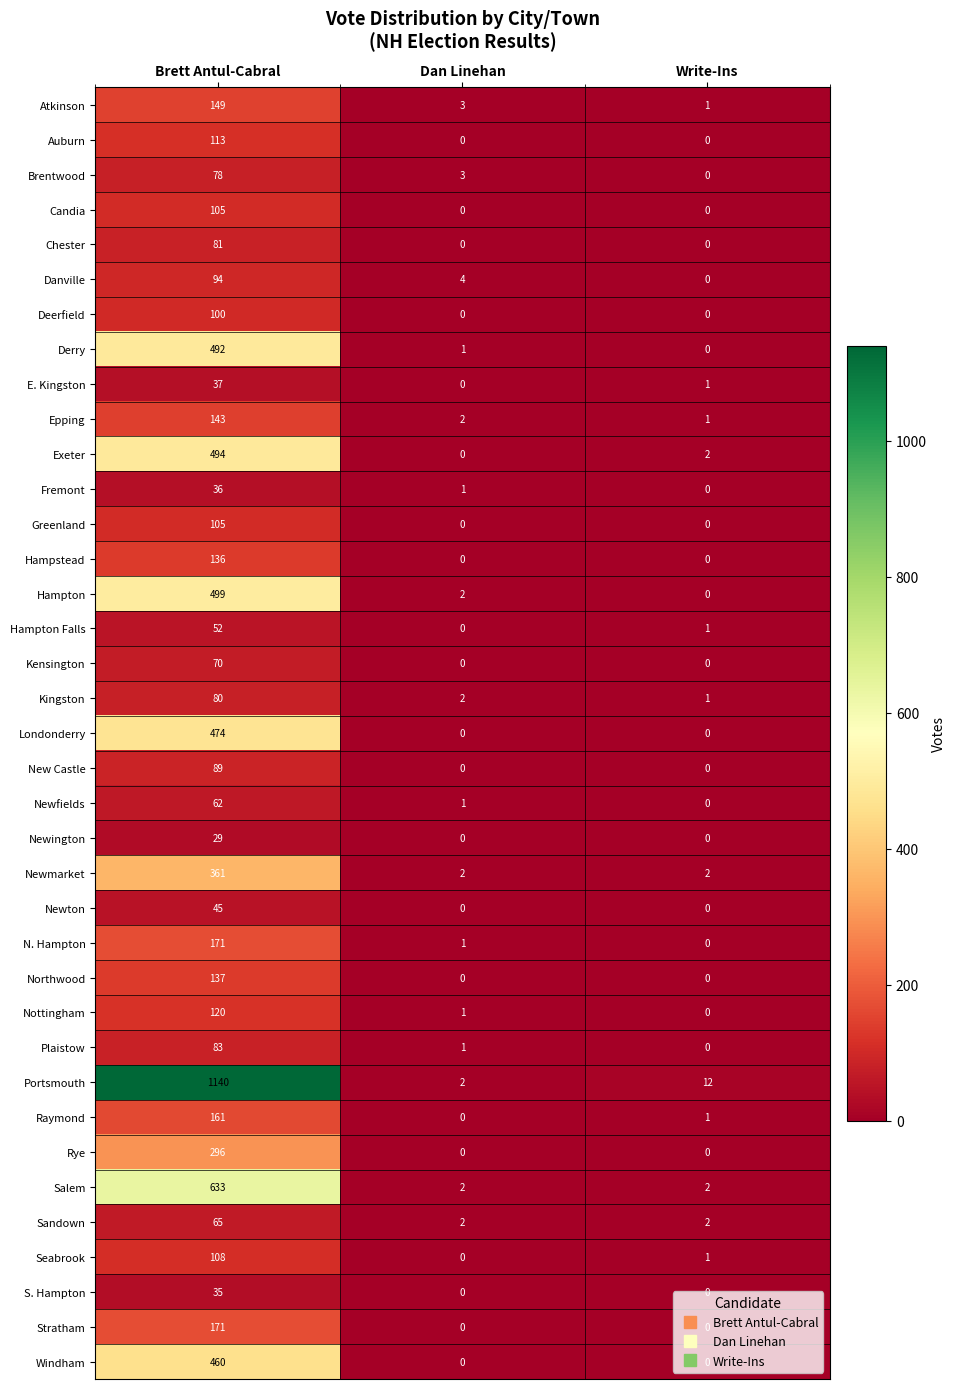

At which category is the sum across all series the highest?

Brett Antul-Cabral